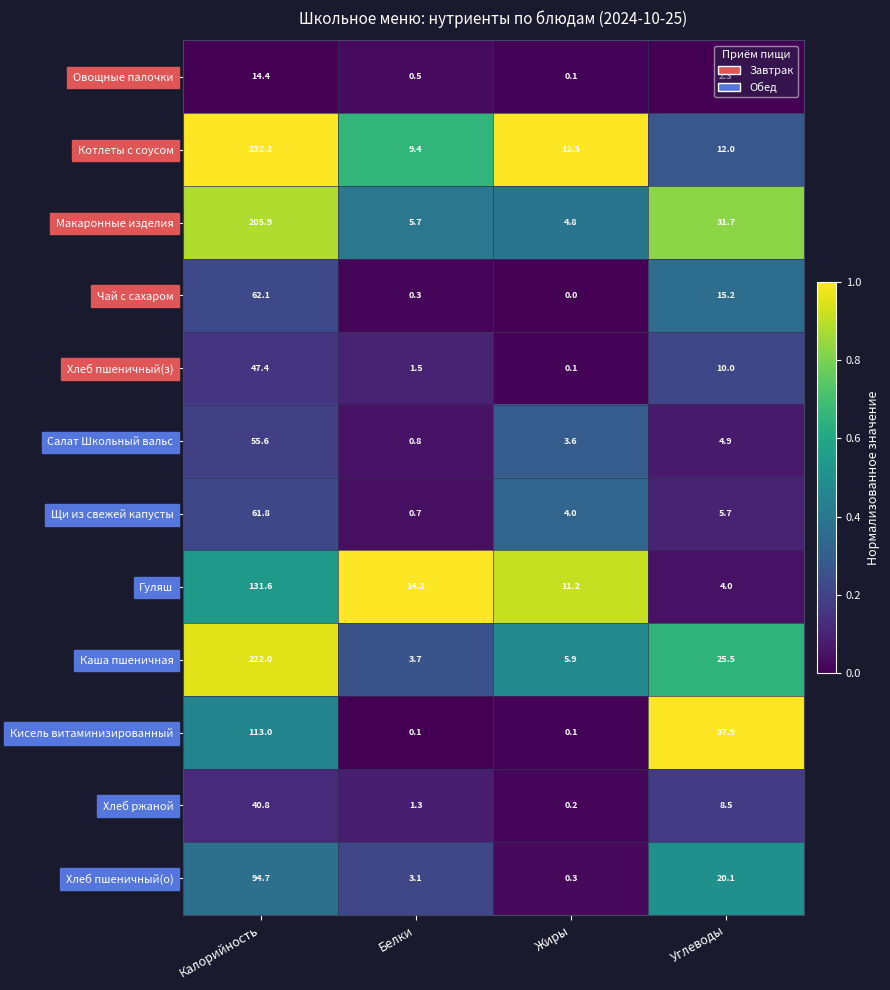

At how many categories does at least one series exceed 0?

4